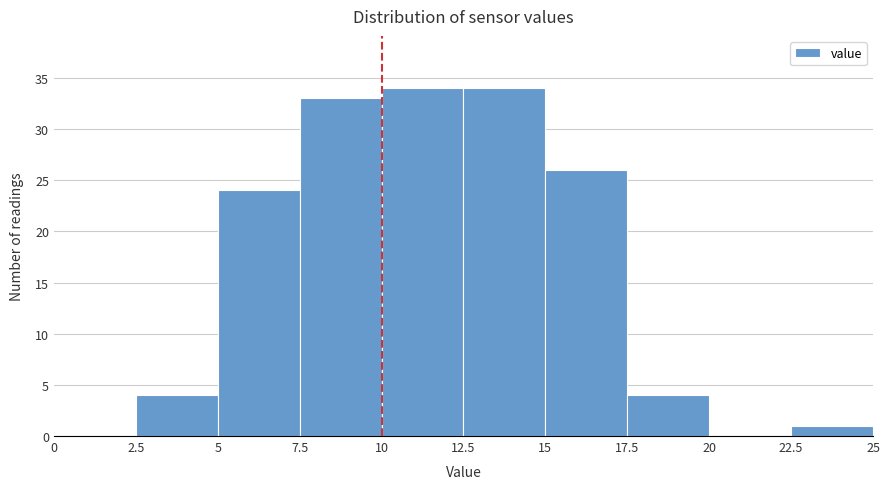

How tall is the bar that spans 15 to 17.5 on the x-axis? The values are not printed on the chart, so give them approximately, as read against the axis.

26